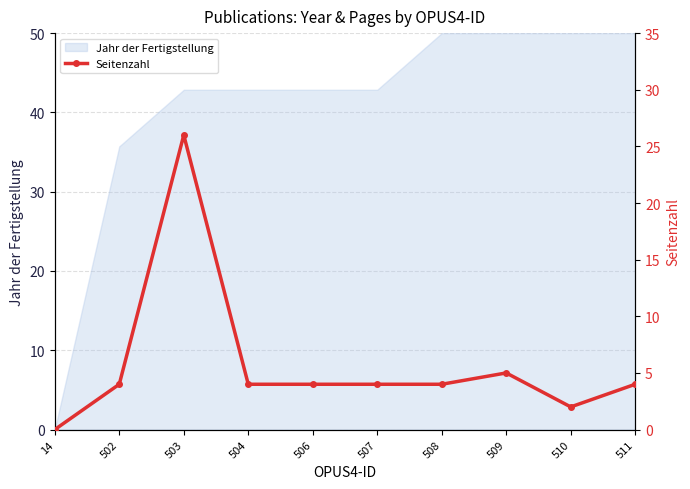

List the labels in order of value, largest first.

503, 509, 502, 504, 506, 507, 508, 511, 510, 14